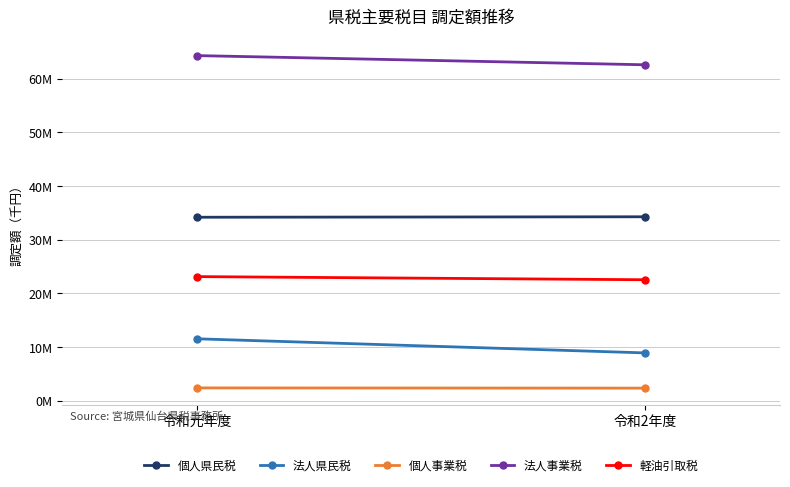

What is the spread (max minus min) of values at 令和元年度?

61968693